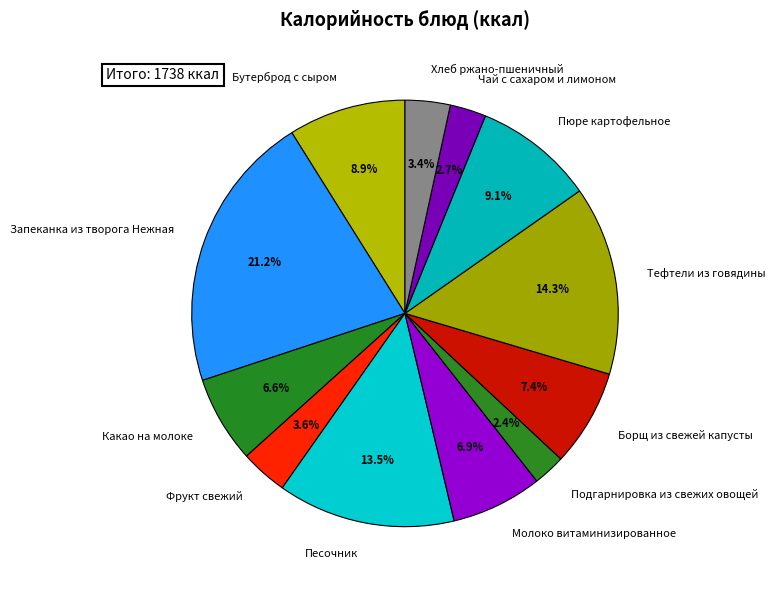

Which slice is the largest?

Запеканка из творога Нежная